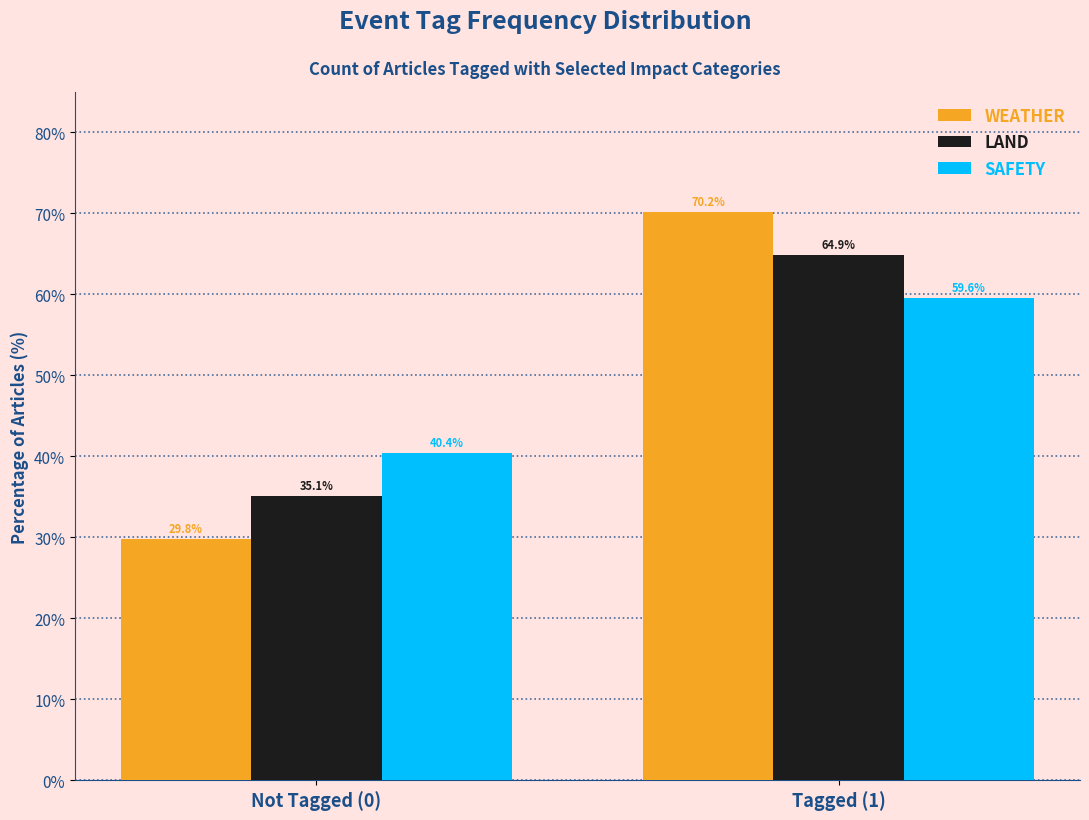

Reading left to right, transcribe all the data shown in this chart.

WEATHER: Not Tagged (0)=29.8	Tagged (1)=70.2
LAND: Not Tagged (0)=35.1	Tagged (1)=64.9
SAFETY: Not Tagged (0)=40.4	Tagged (1)=59.6